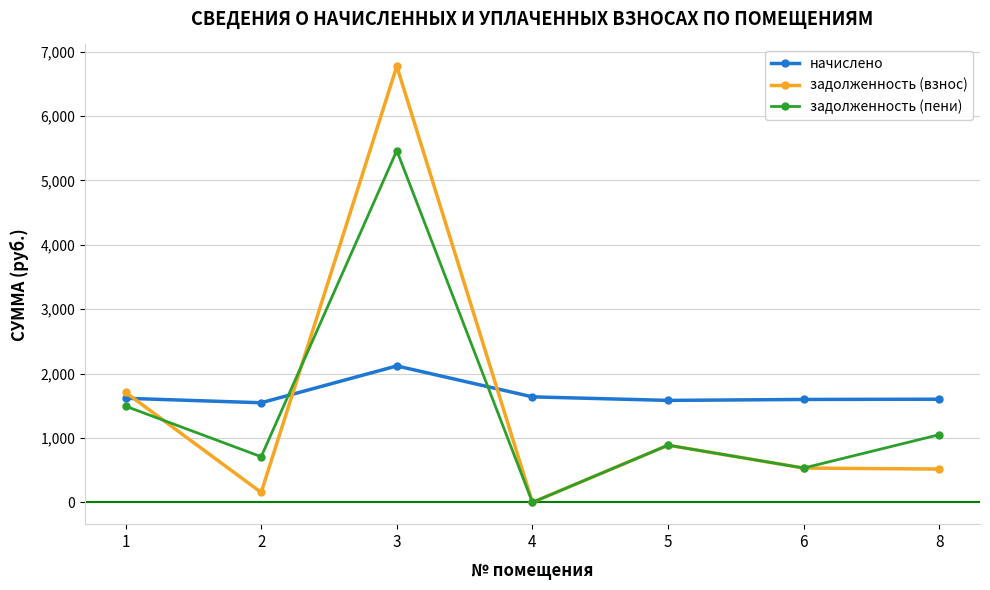

At which label does задолженность (взнос) first exceed 532?

1